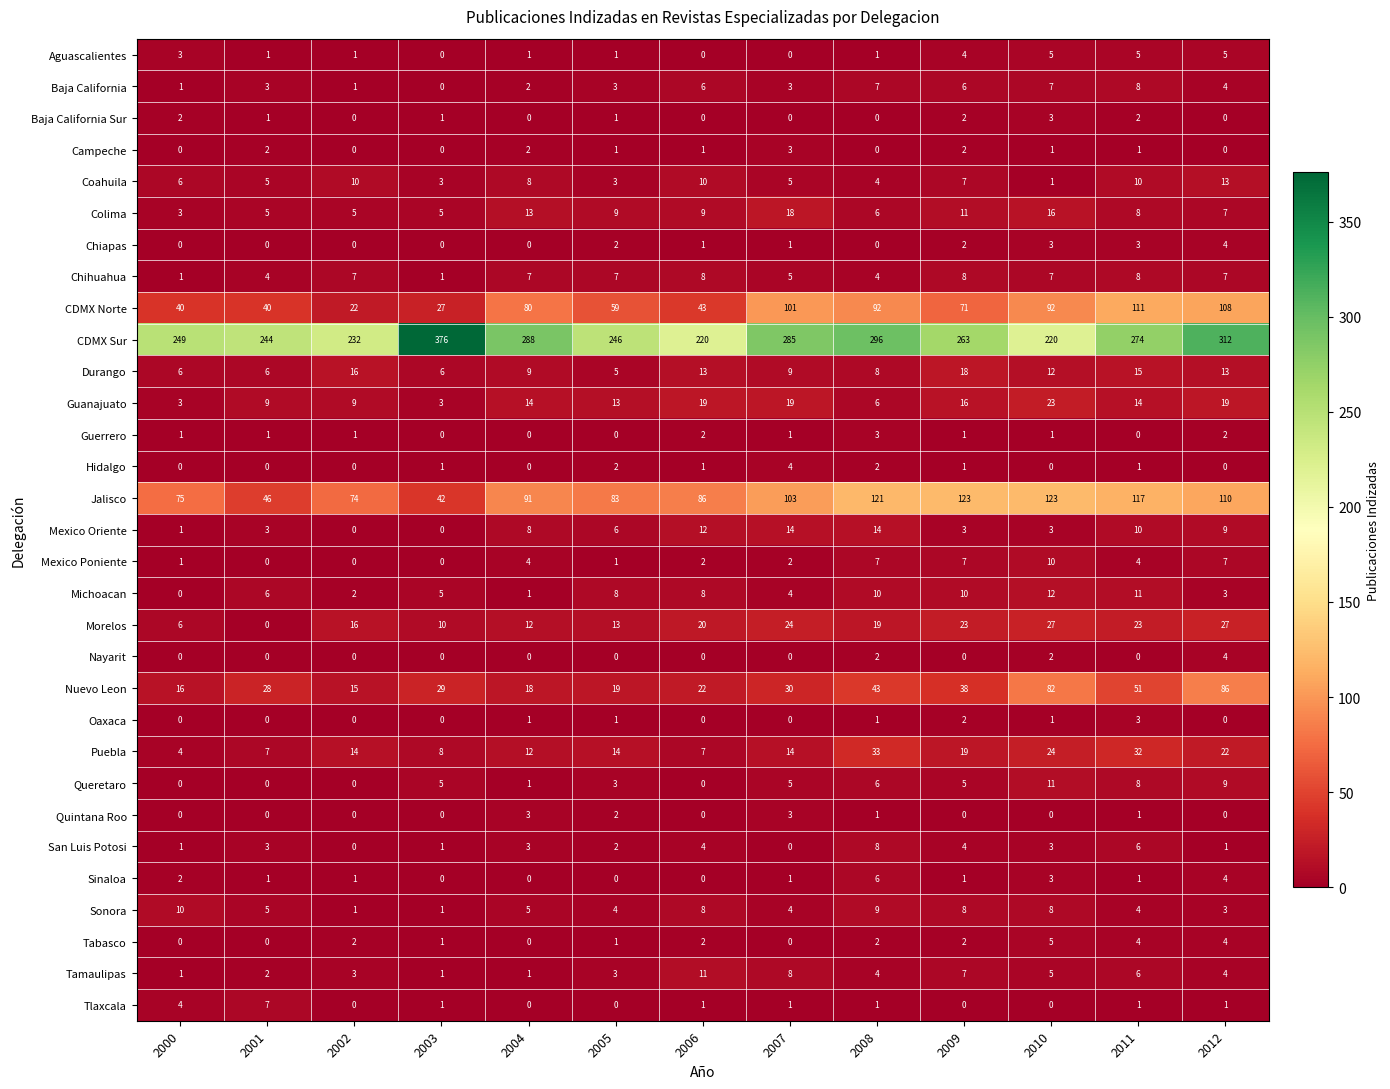

What is the spread (max minus min) of values at 2008?

296